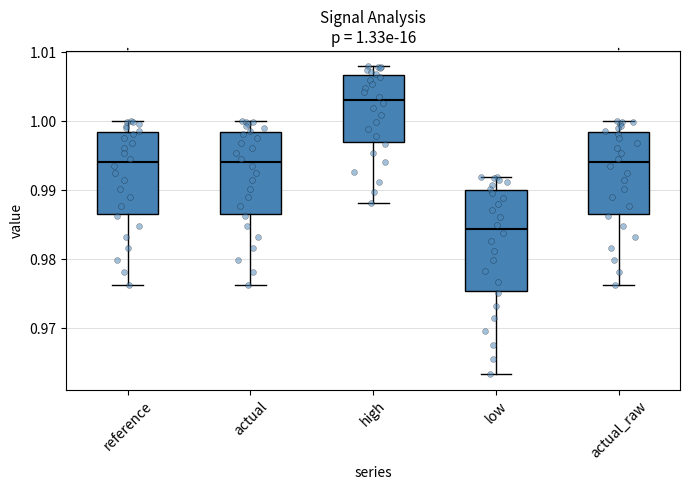

Comparing the boxes themselves (not the whiskers), which one is the tallest?

low